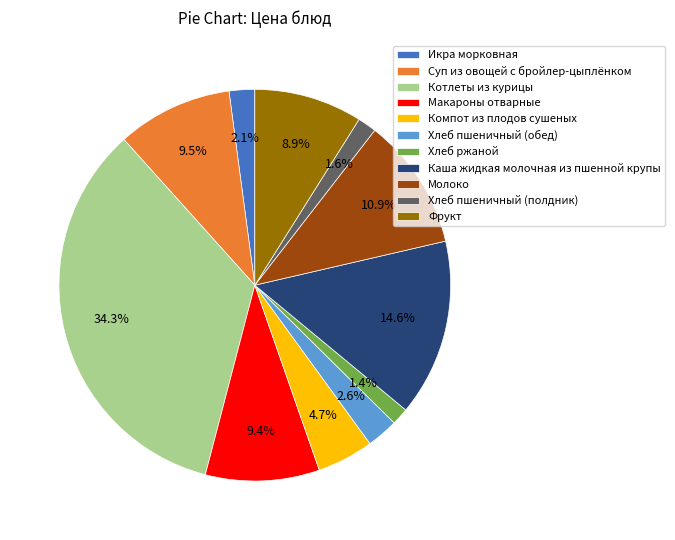

Which slice is the largest?

Котлеты из курицы